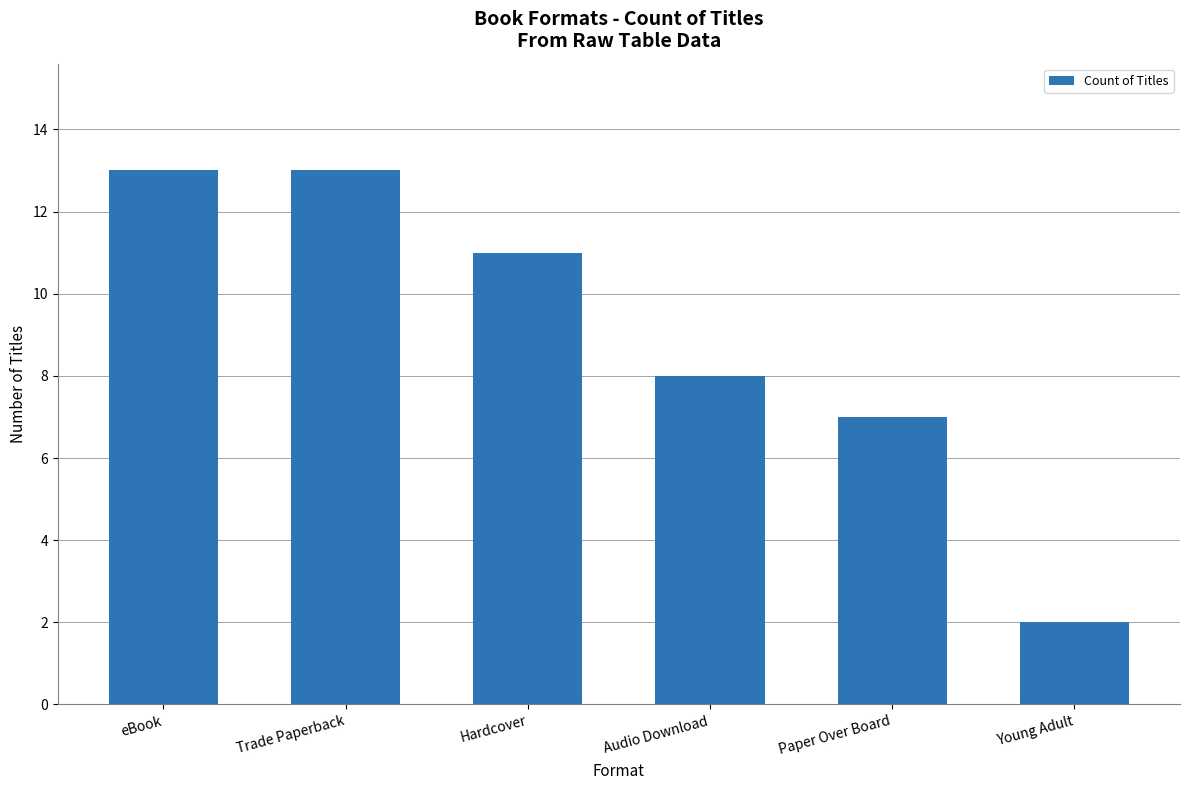

What position from the left is Paper Over Board?

5